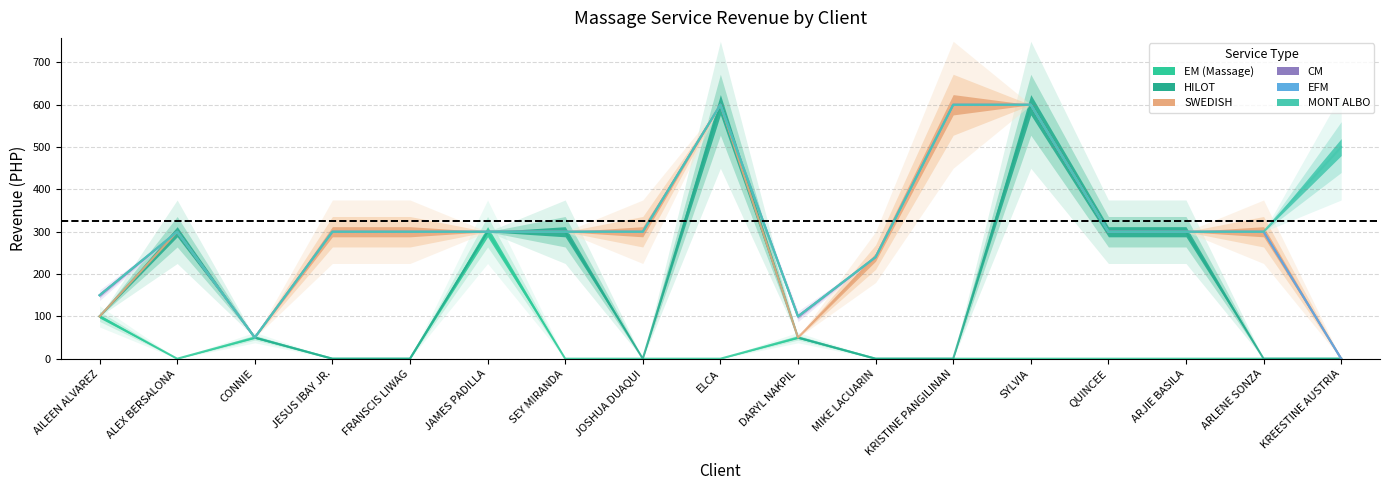

What is the difference between the maximum and minimum values in the CM series?

50